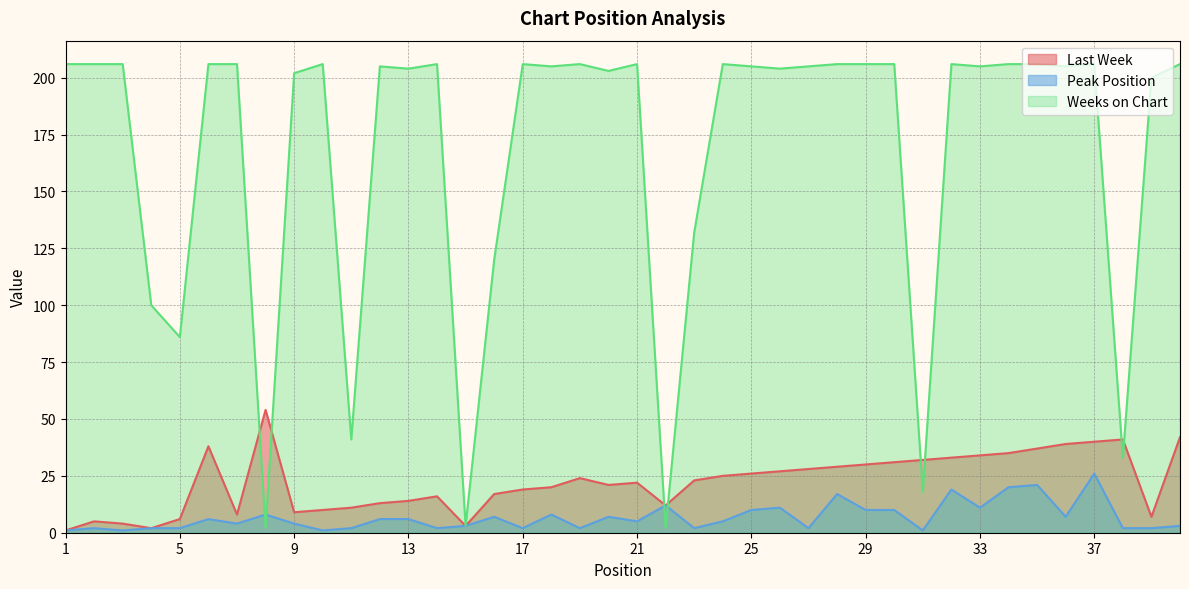

At which label is Weeks on Chart closest to 104?

4